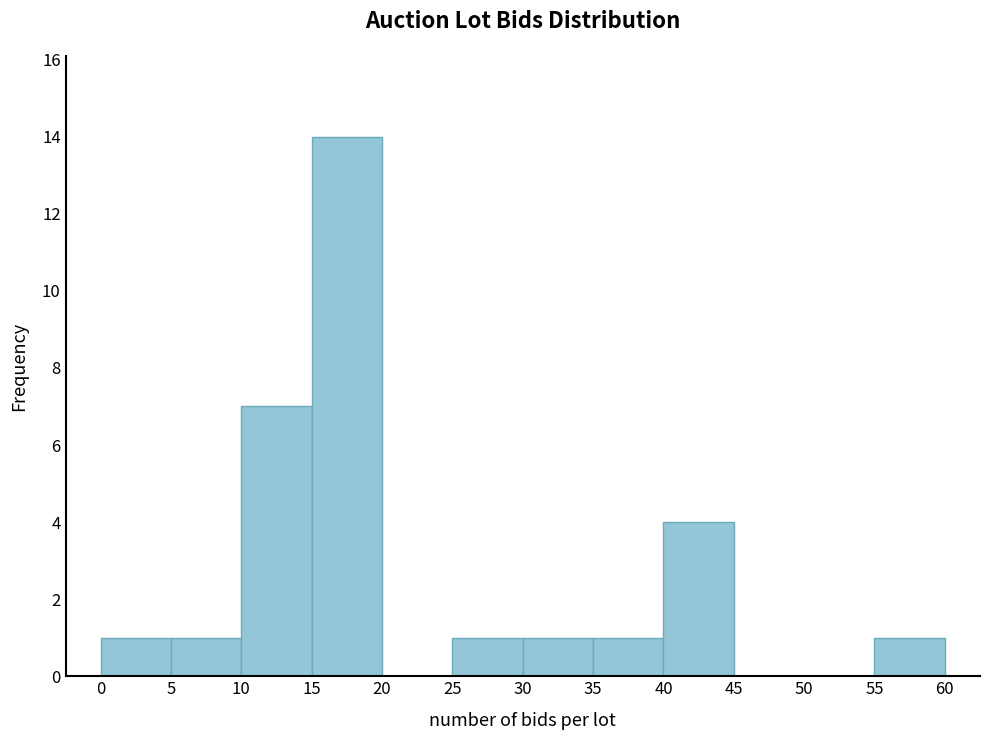

What is the maximum value shown in the chart?

14